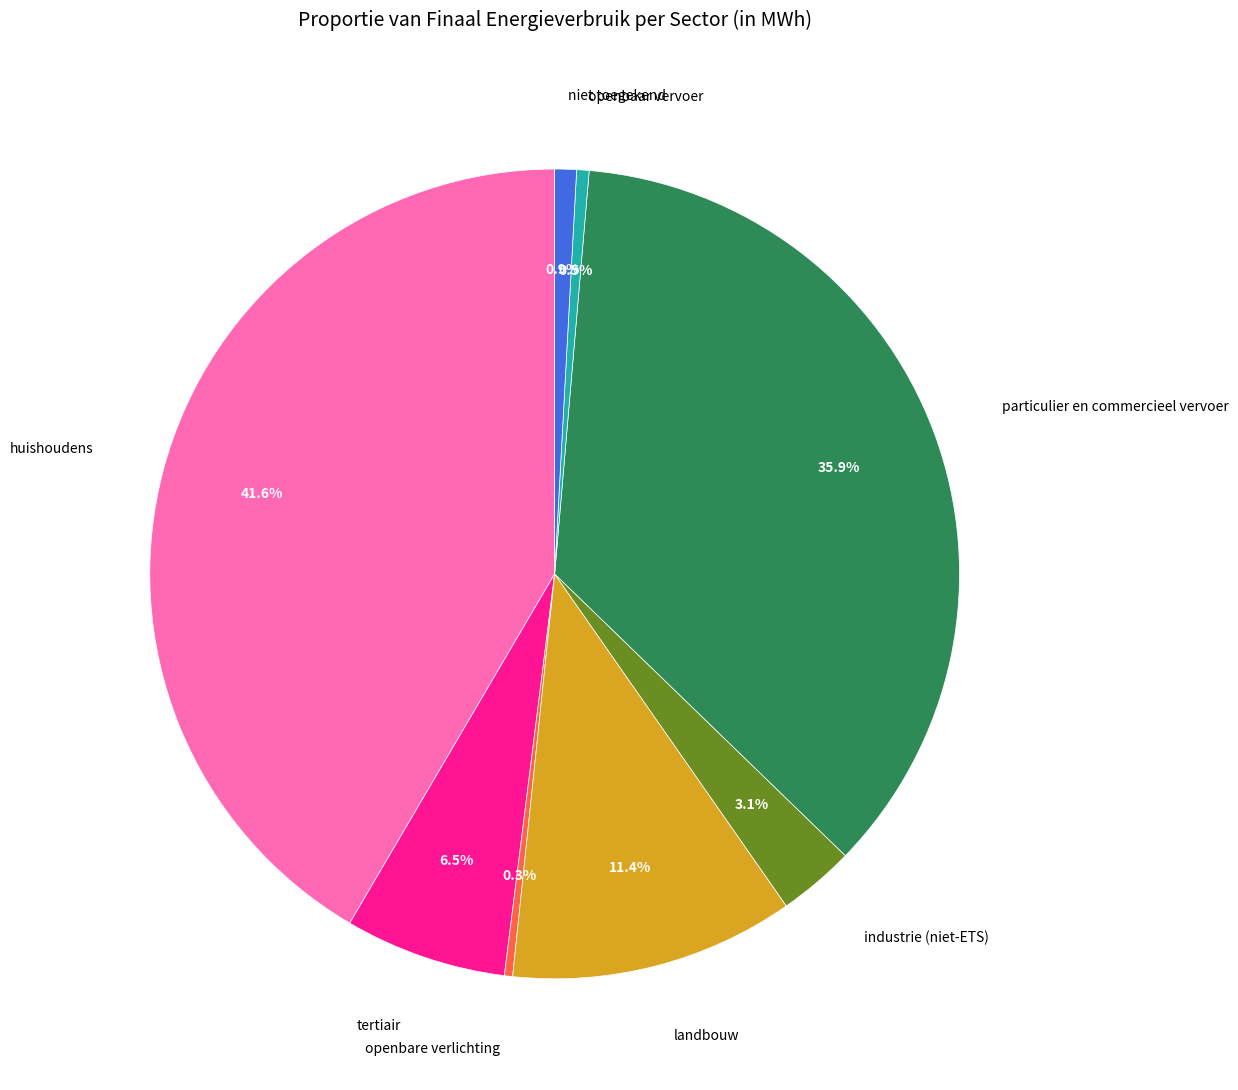

Is there a majority slice in this chart?

No